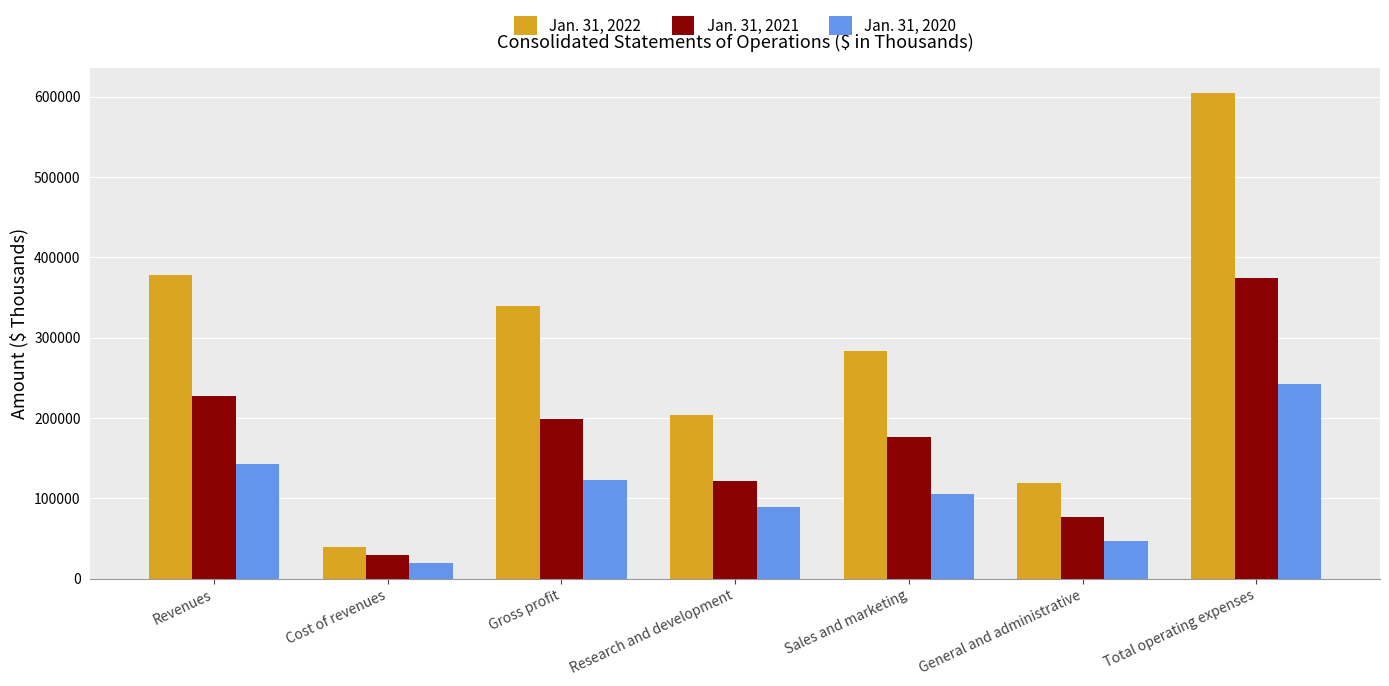

What is the difference between the highest and lowest values at General and administrative?

71858